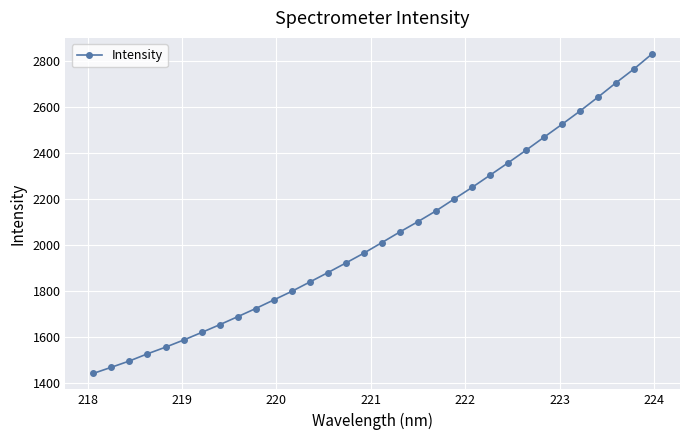

What is the minimum value shown in the chart?

1442.2